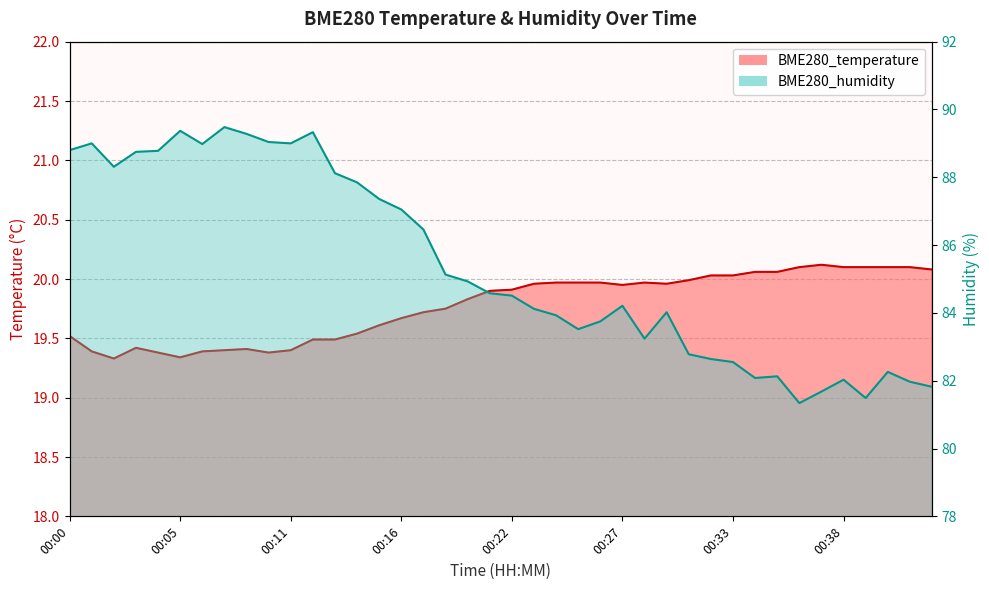

Where is BME280_humidity nearest to the value 85?

00:19